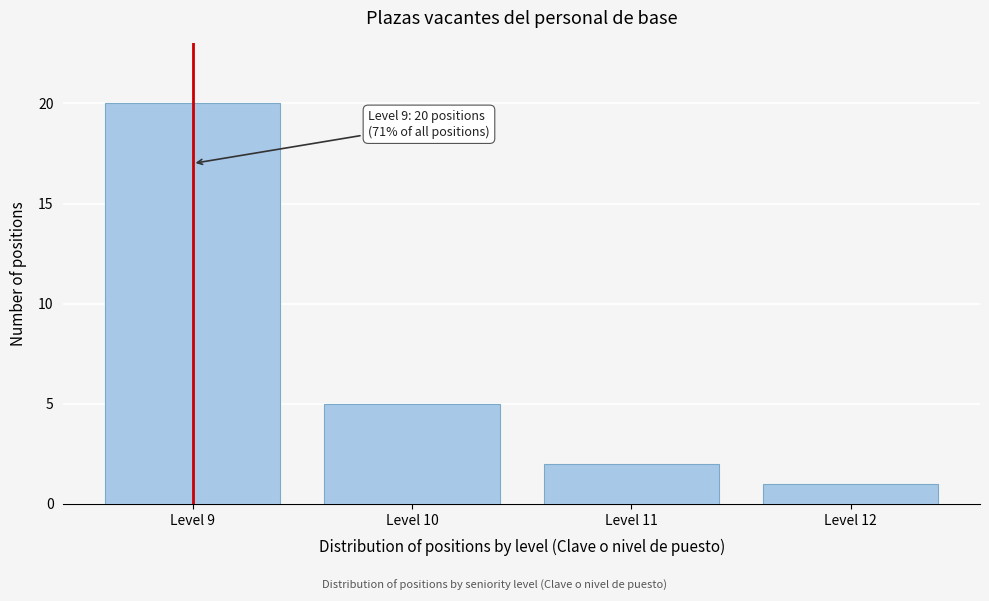

Reading left to right, what are all the values shown in this chart?

Level 9=20	Level 10=5	Level 11=2	Level 12=1